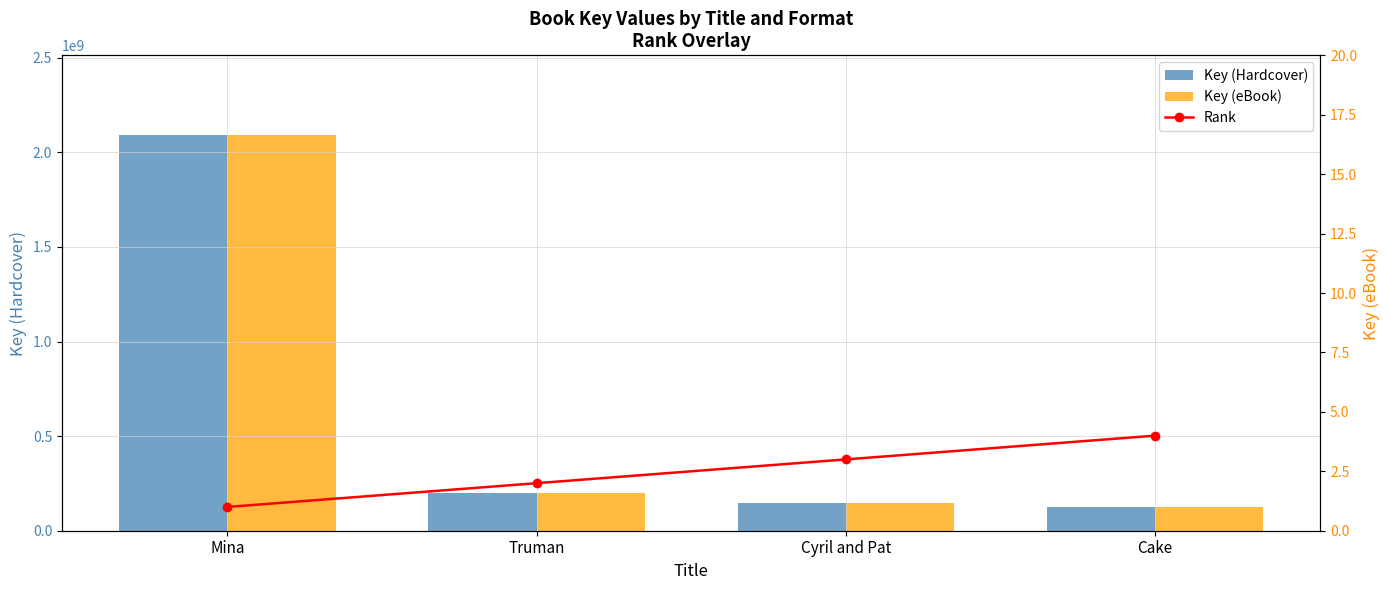

What is the sum of the Key (eBook) values at Cyril and Pat and Mina?

2242468049